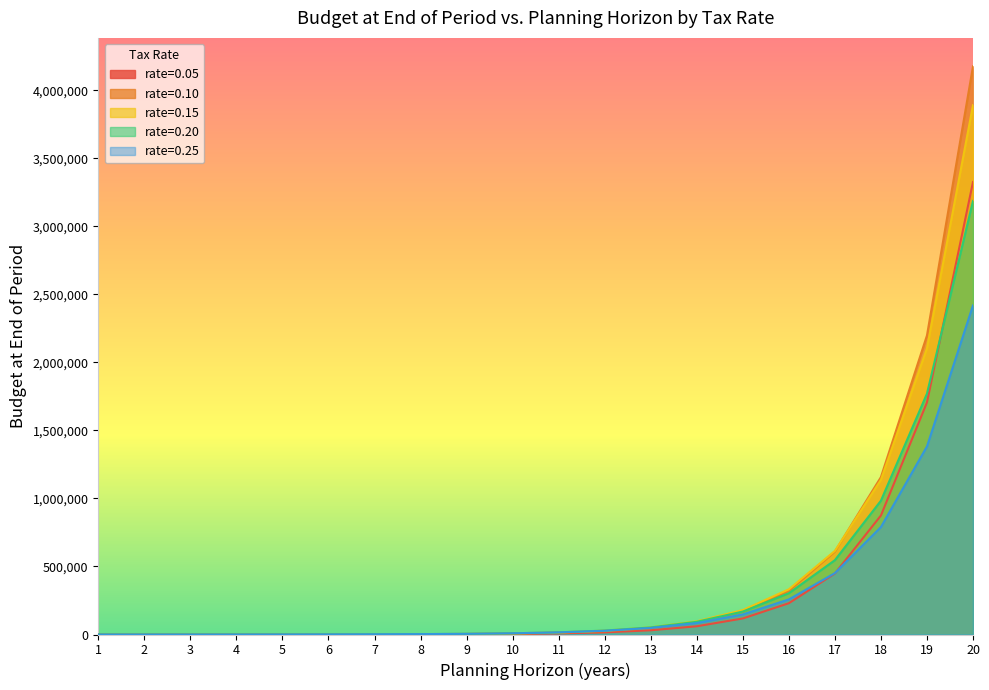

Which category has the lowest value across all series?

1